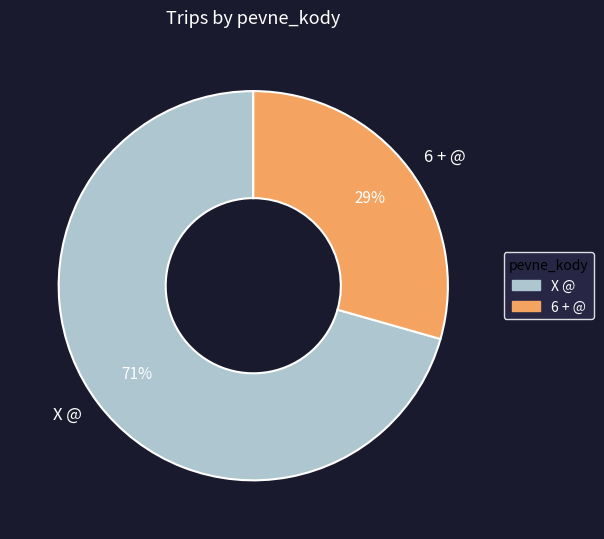

Which category has the biggest portion of the pie?

X @